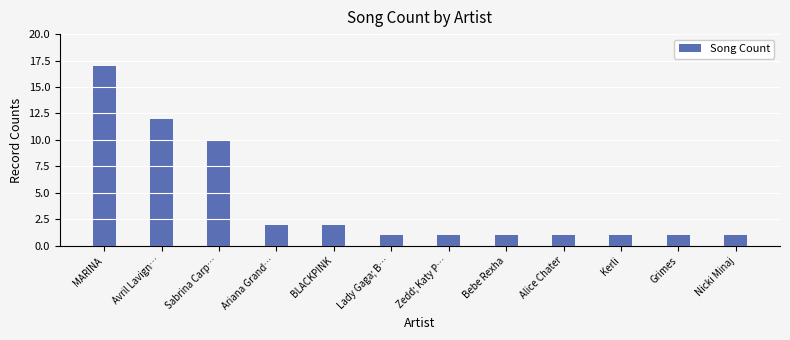

How many bars are there in total?

12